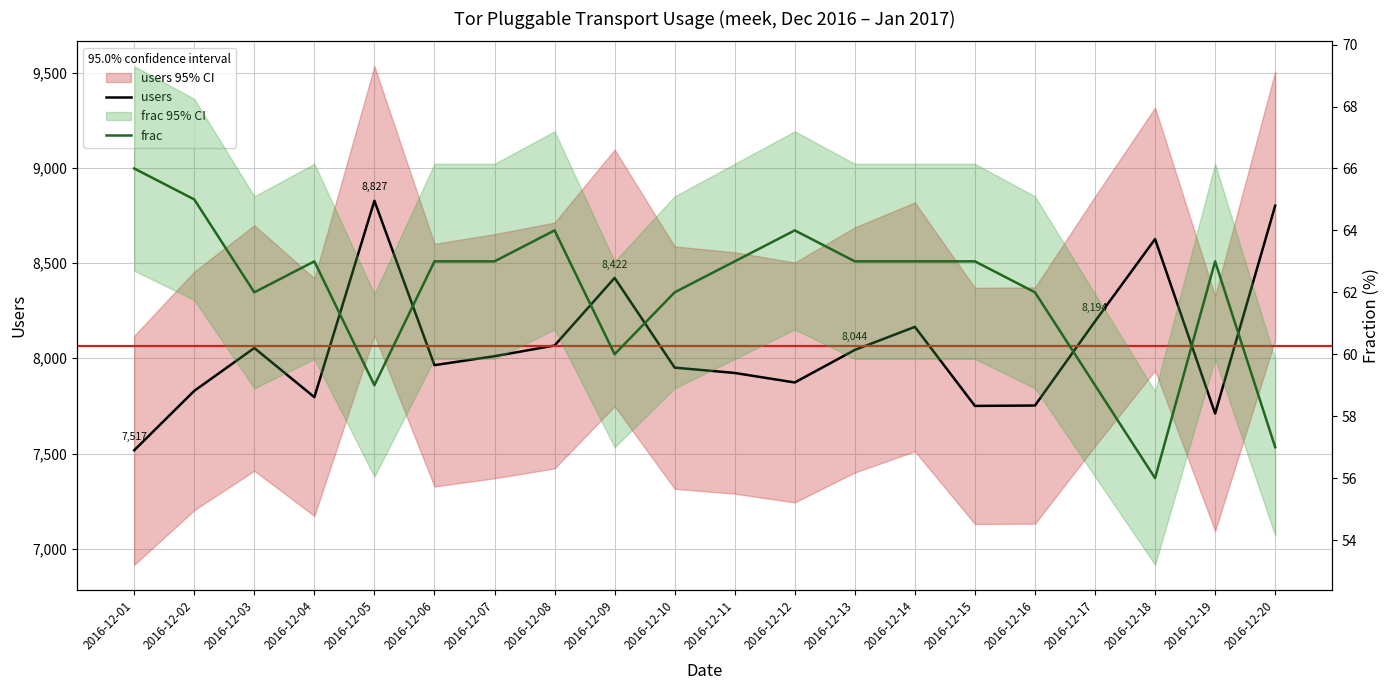

Reading right to left, what are all the values shown in this chart?

users: 8801	7710	8626	8194	7752	7750	8165	8044	7873	7923	7951	8422	8067	8011	7964	8827	7796	8054	7829	7517
frac: 57	63	56	59	62	63	63	63	64	63	62	60	64	63	63	59	63	62	65	66